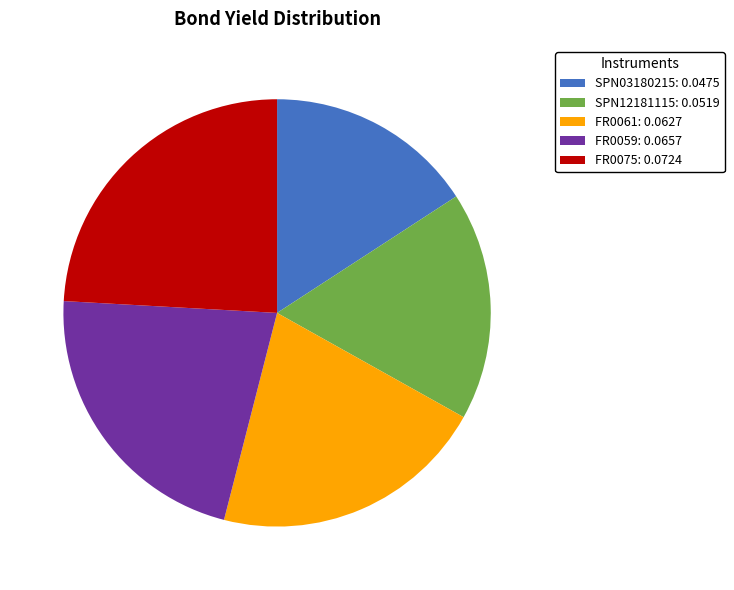

True or false: SPN12181115: 0.0519 accounts for 30% of the total.

False